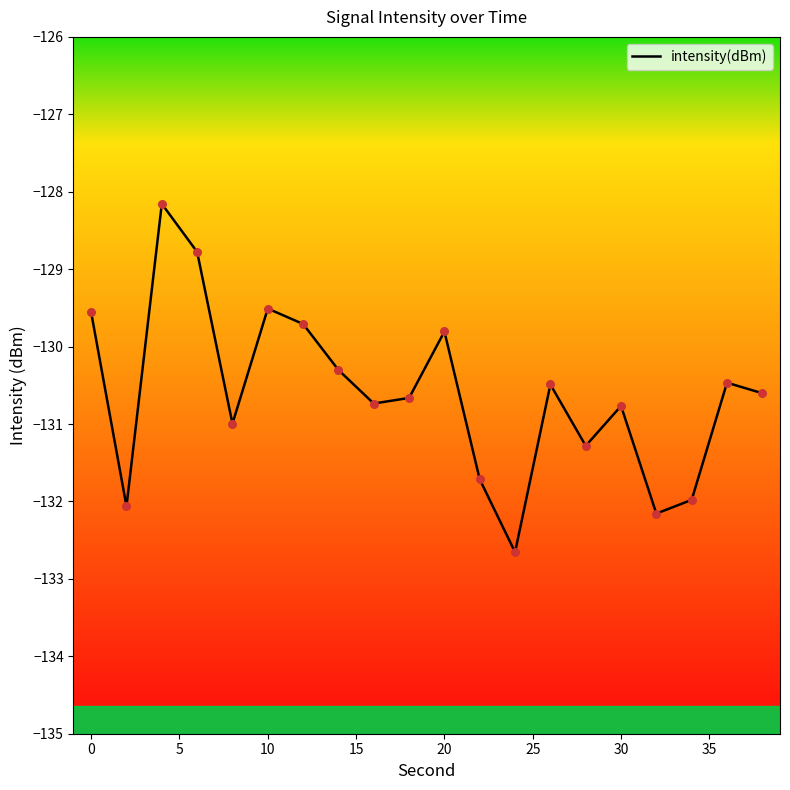

What is the difference between the maximum and minimum values?

4.5